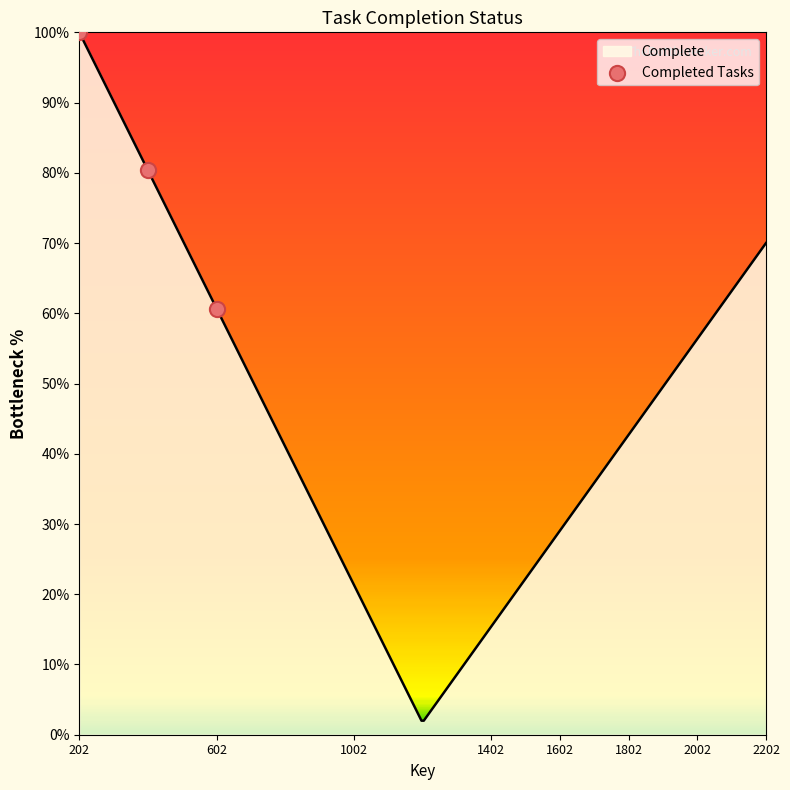

What is the highest value of the Complete series?

100.0